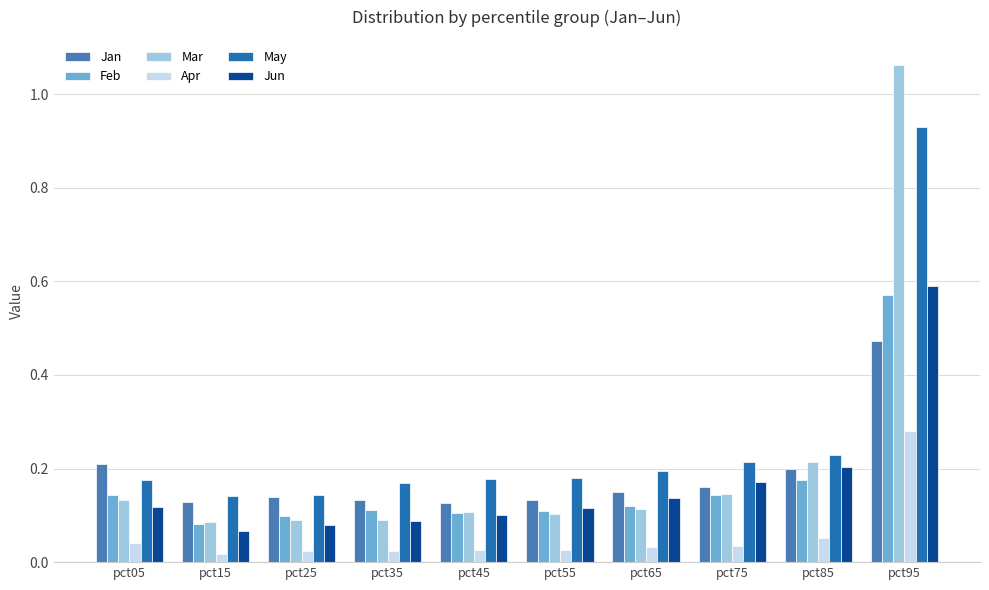

At which label does Mar reach its peak?

pct95